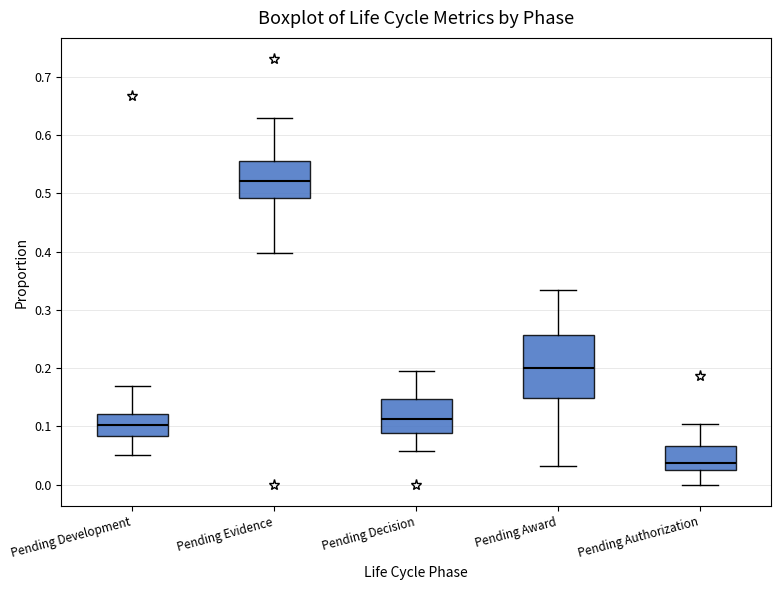

Where is the lower edge of the box for Pending Development on the y-axis? The values are not printed on the chart, so give them approximately, as read against the axis.

0.08